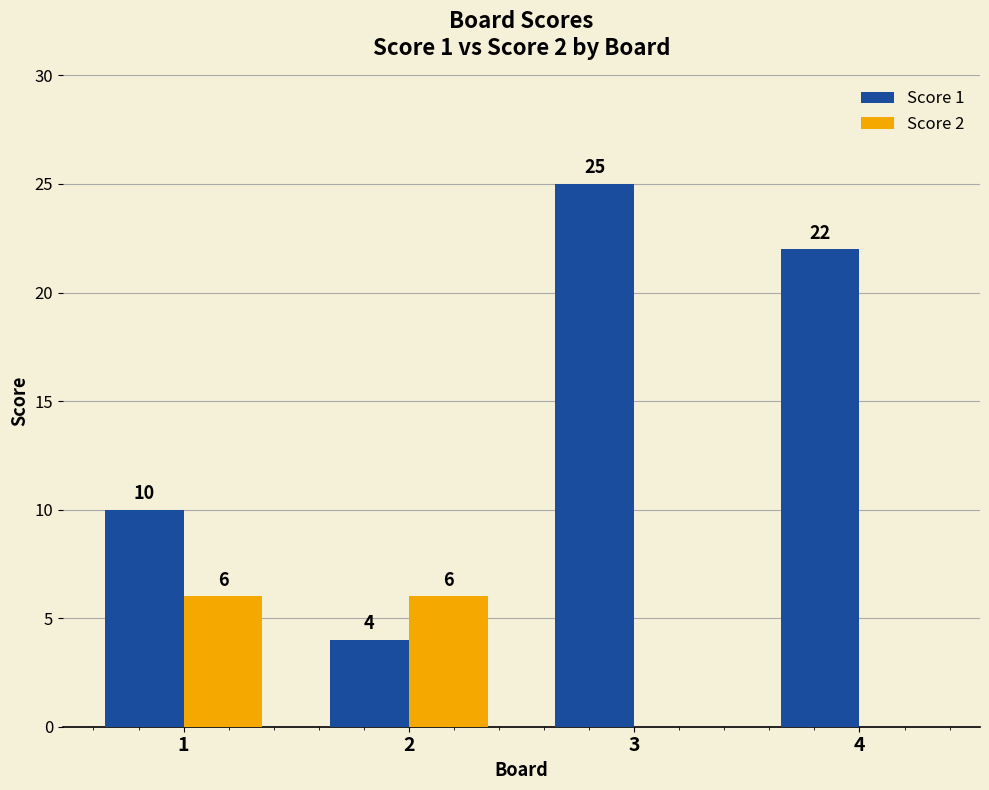

At which category is the sum across all series the highest?

3